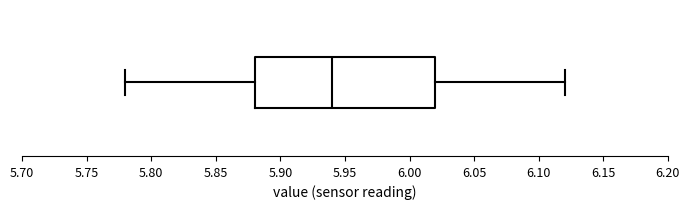

Where does the right whisker of the box end on the x-axis? The values are not printed on the chart, so give them approximately, as read against the axis.

6.12